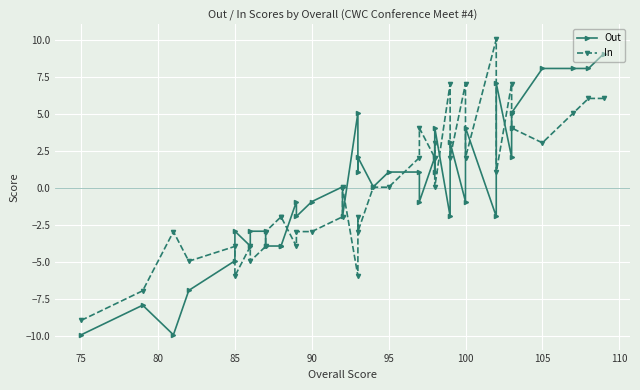

What is the minimum value for Out?

-10.0